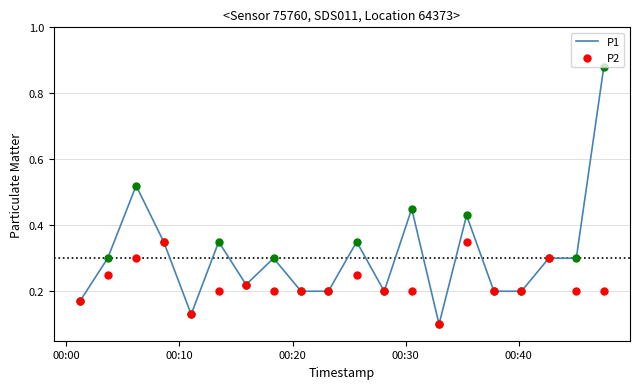

Which series has the largest Y range (max minus min)?

P1